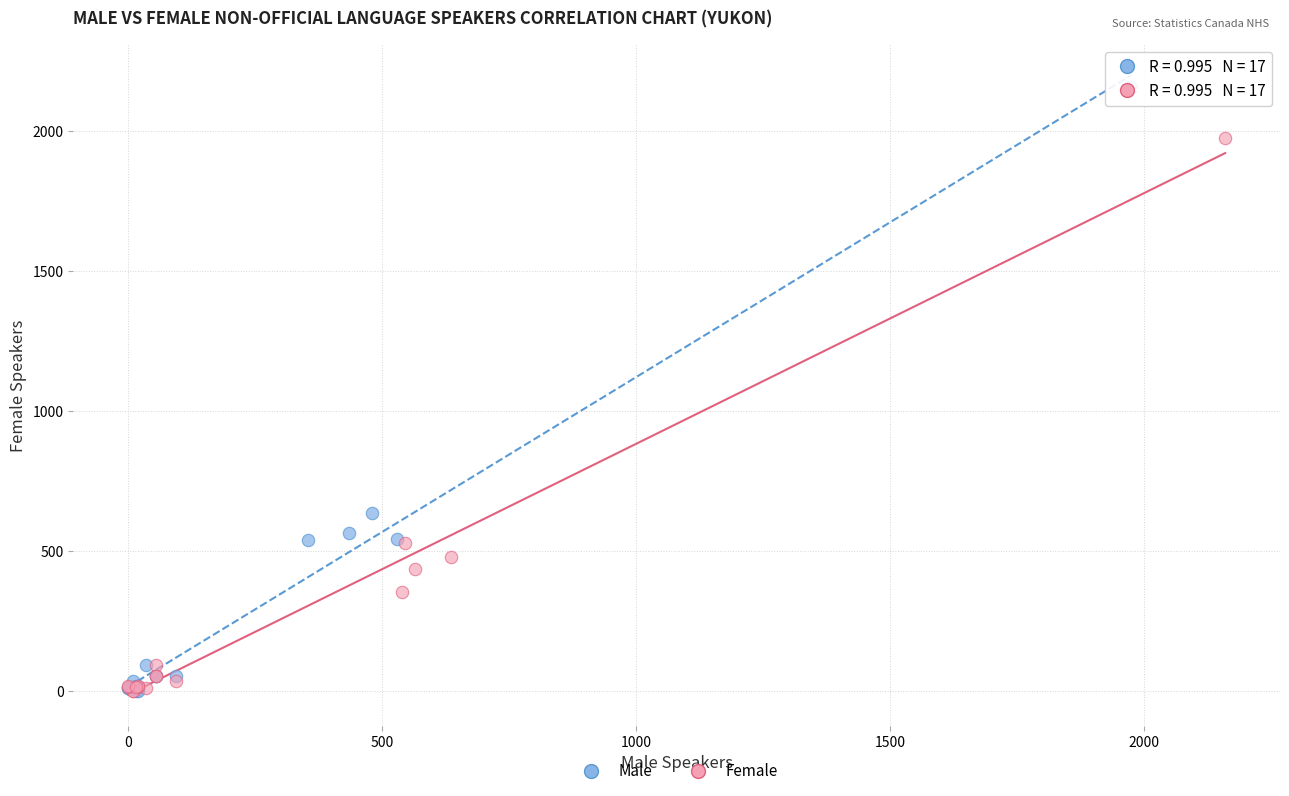

Which series has the largest Y range (max minus min)?

Male